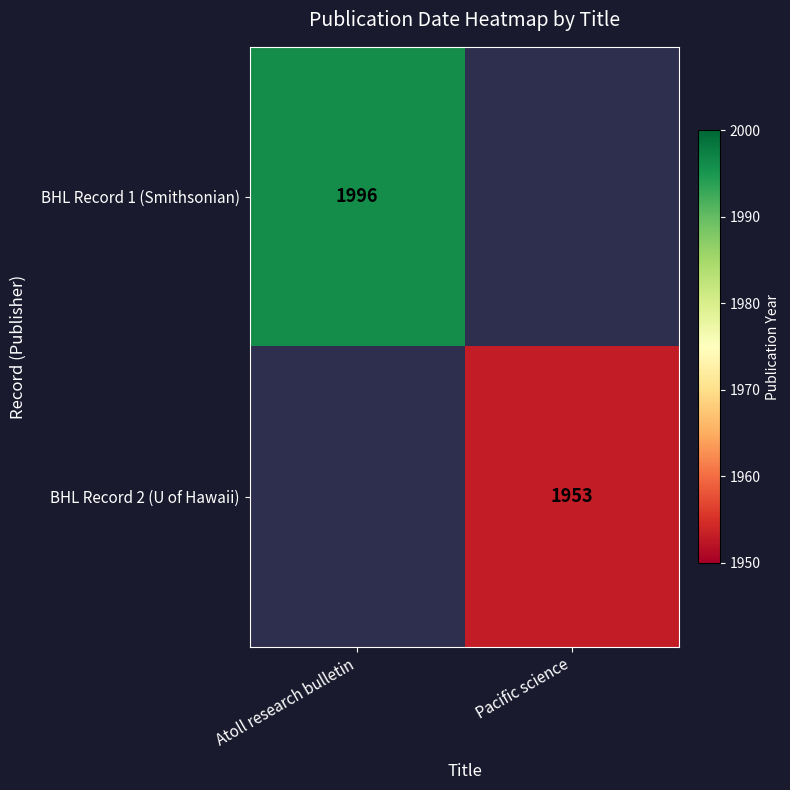

The BHL Record 2 (U of Hawaii) series shows 1062 at Pacific science. True or false?

False